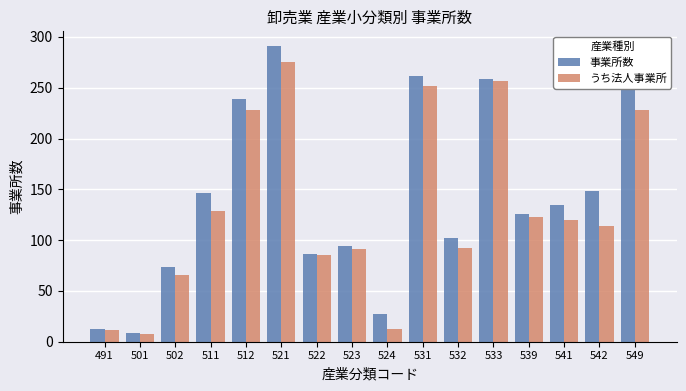

Between 523 and 533, which series saw the biggest shift?

うち法人事業所